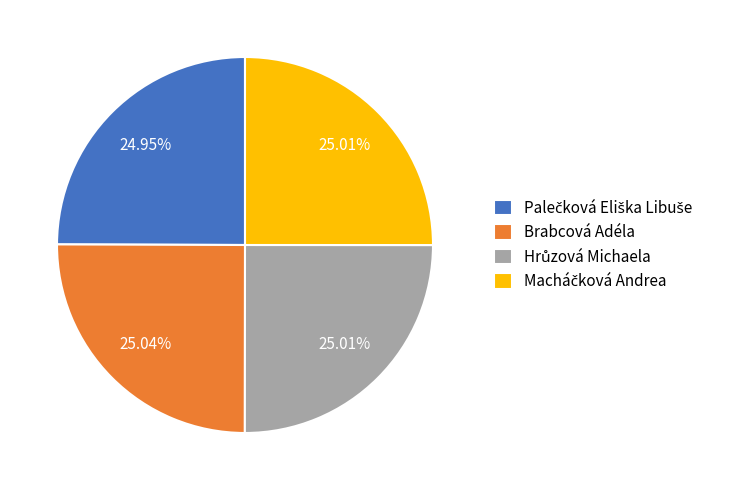

Is there a majority slice in this chart?

No